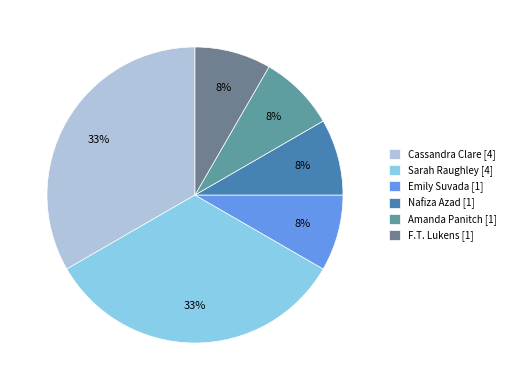

True or false: Cassandra Clare accounts for 33% of the total.

True